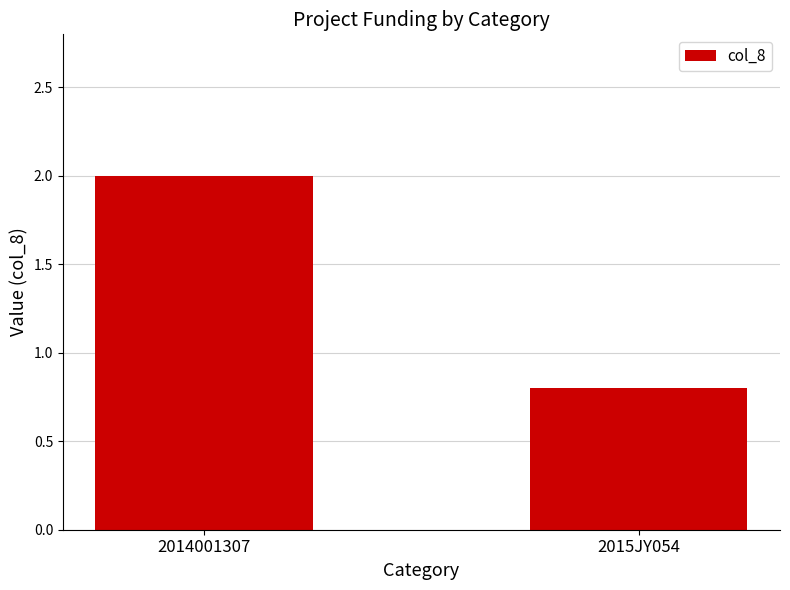

Reading left to right, extract all data points from this chart.

2014001307=2.0	2015JY054=0.8